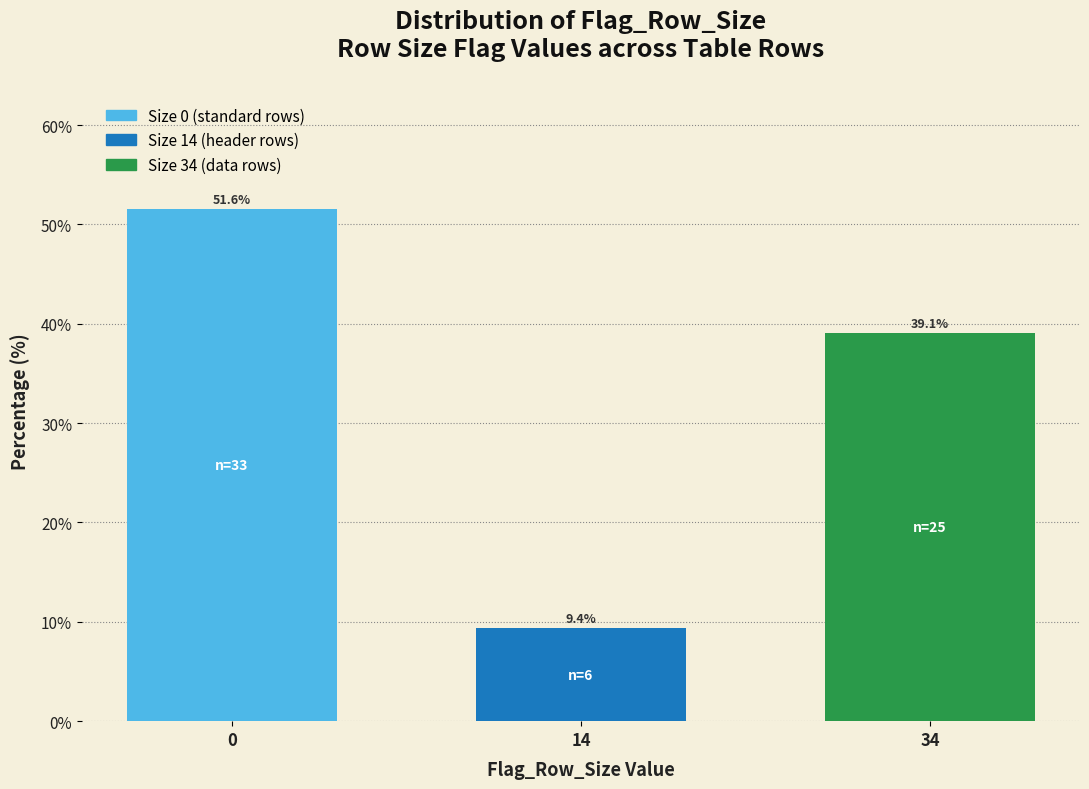

Reading left to right, list all the values displayed in this chart.

51.6	9.4	39.1